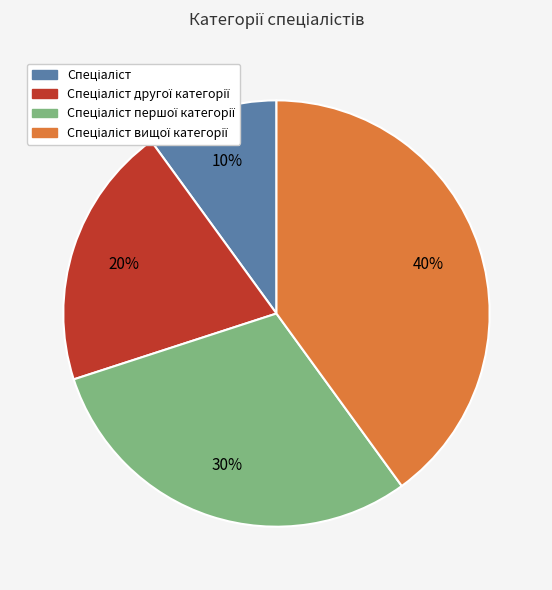

Does any single category account for the majority?

No